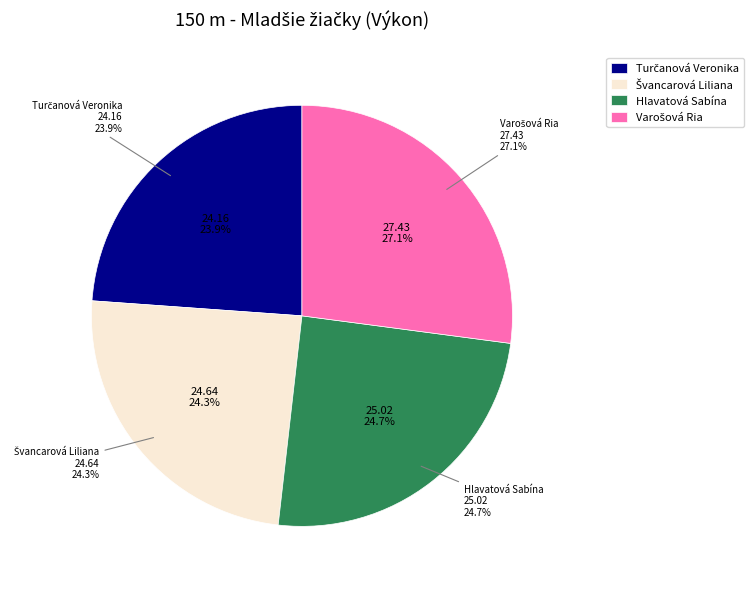

To the nearest percent, what percentage of the pie is Švancarová Liliana?

24%